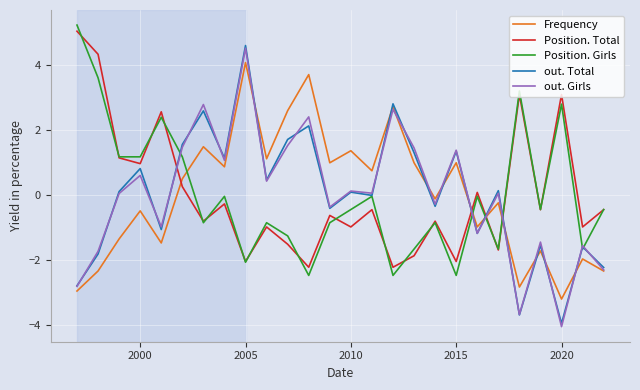

True or false: out. Total has more than 0 points higher than both neighbors.

True